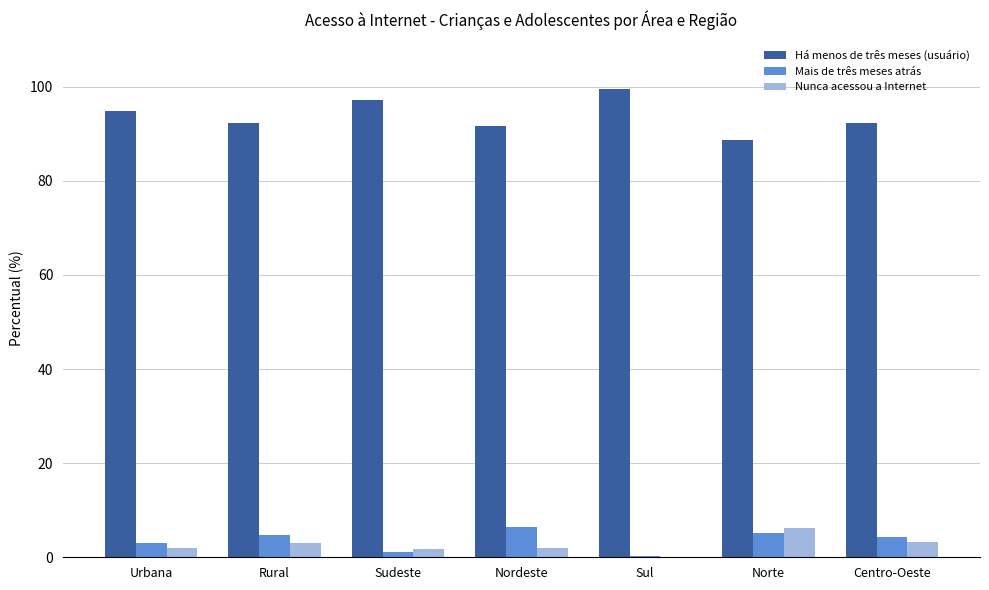

Which category has the highest value across all series?

Sul